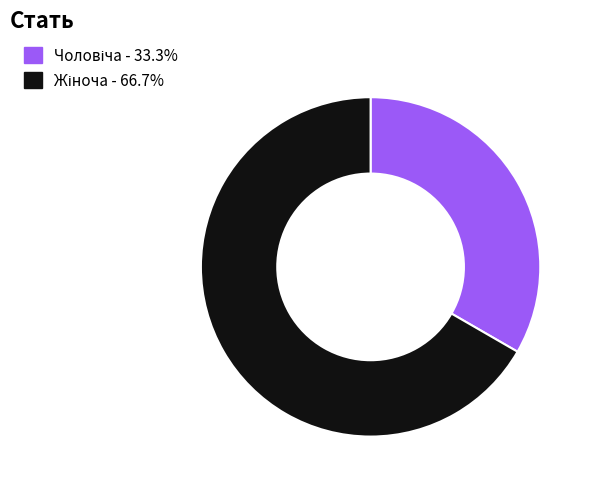

Is there a majority slice in this chart?

Yes